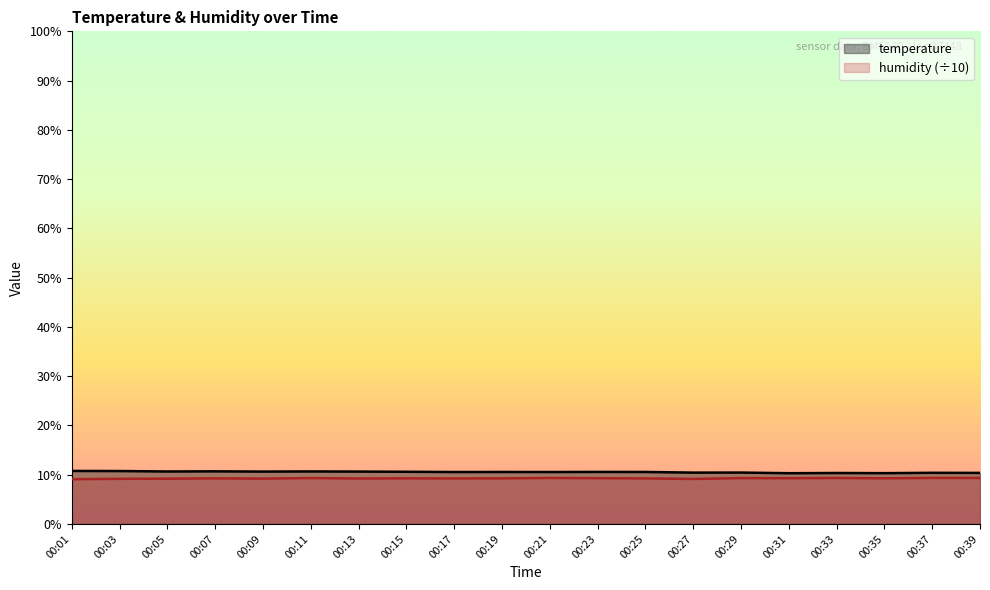

What is the value of the humidity point at the 7th from the left?

9.2